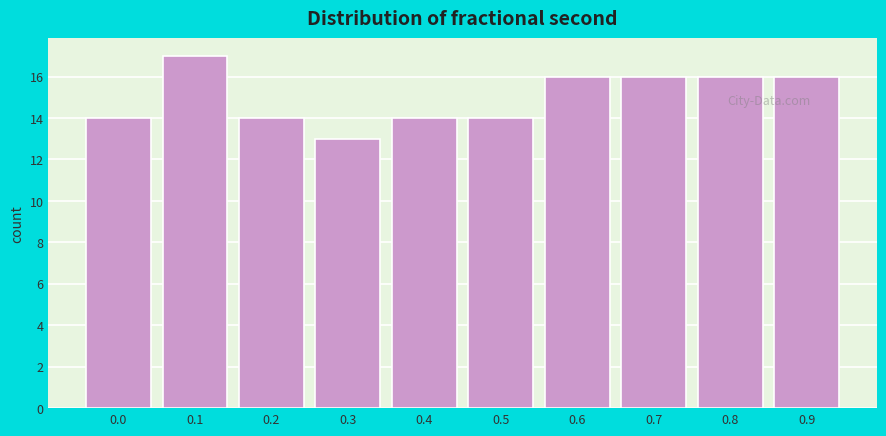

Reading left to right, extract all data points from this chart.

0.0=14	0.1=17	0.2=14	0.3=13	0.4=14	0.5=14	0.6=16	0.7=16	0.8=16	0.9=16